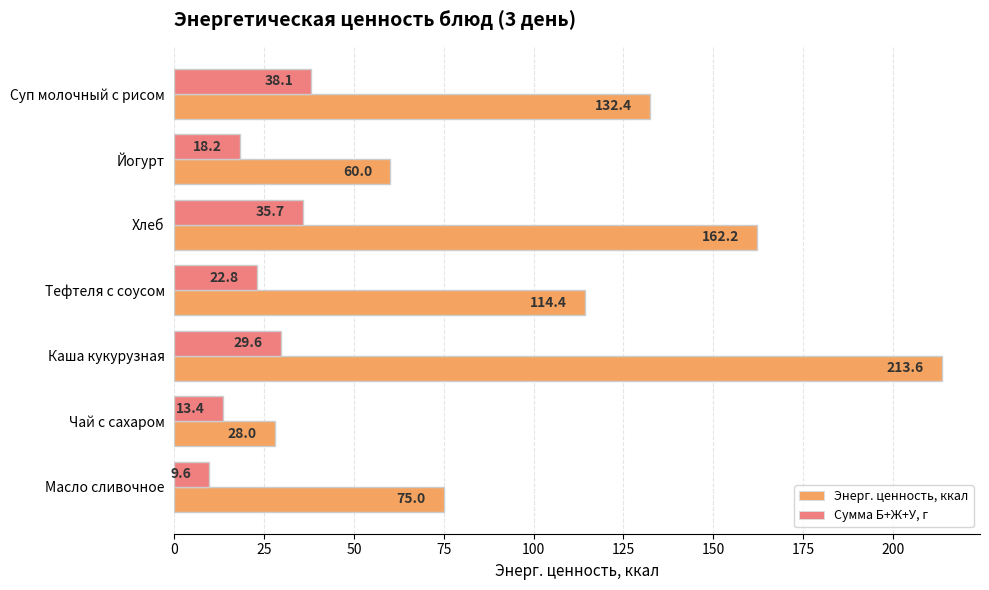

At which category is the sum across all series the highest?

Каша кукурузная